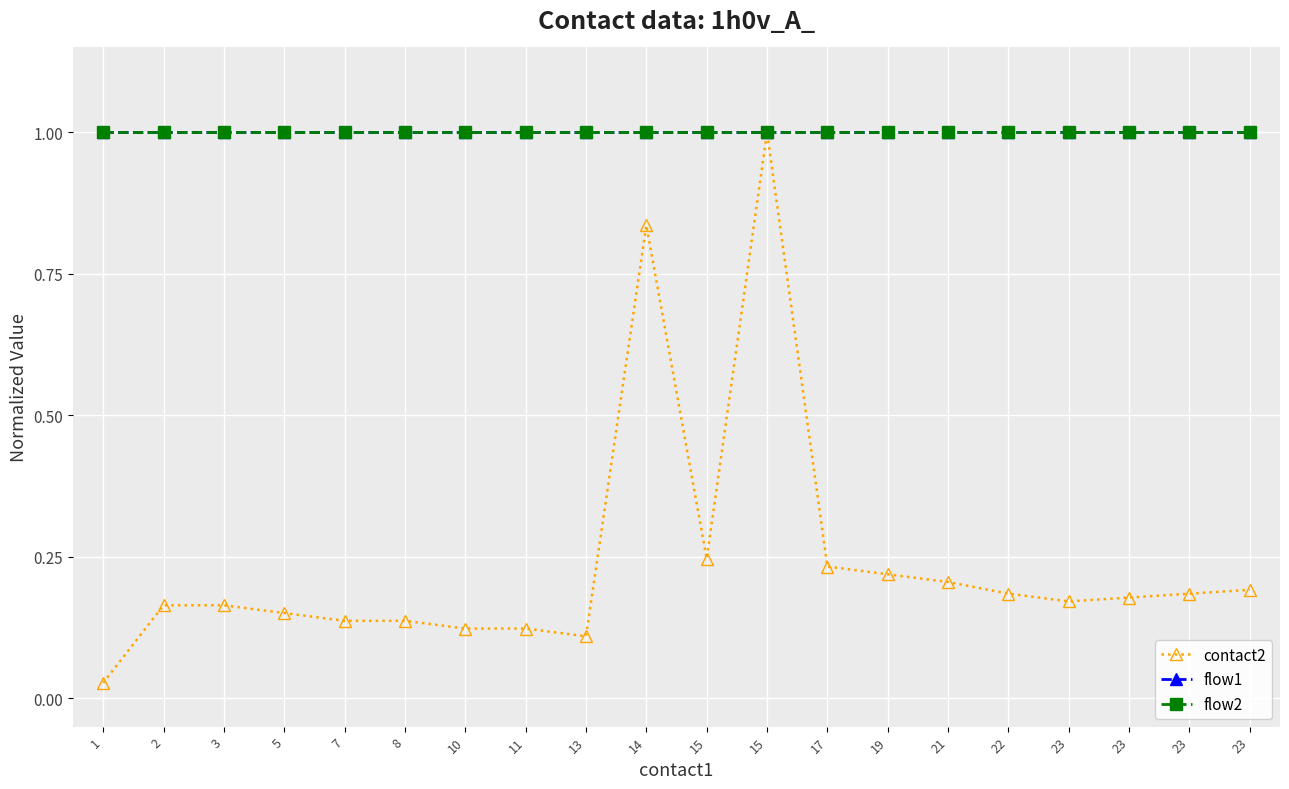

Which series has the widest spread of values?

contact2